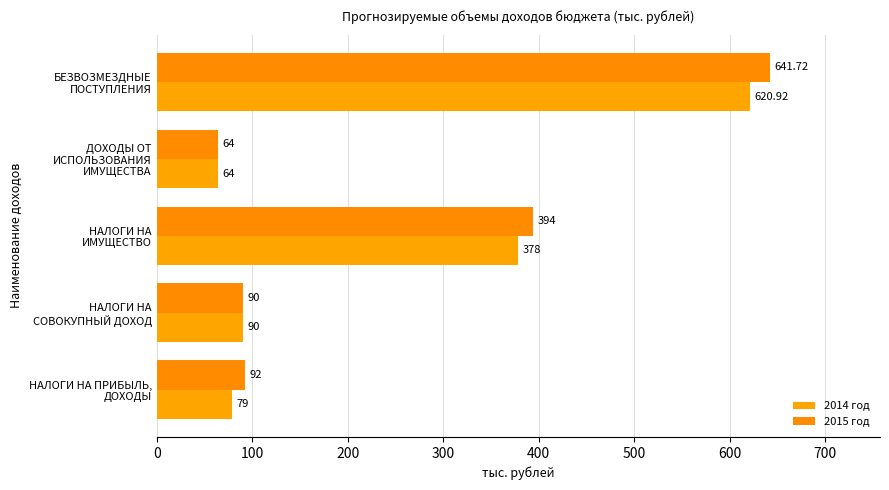

Count the number of categories in the chart.

5